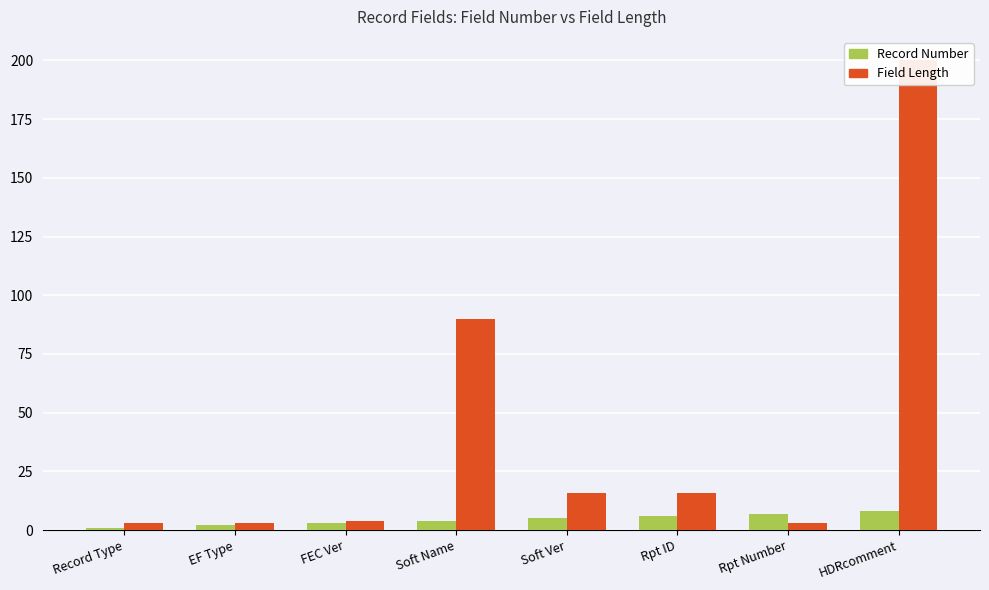

What is the sum of the Field Length values at FEC Ver and Record Type?

7